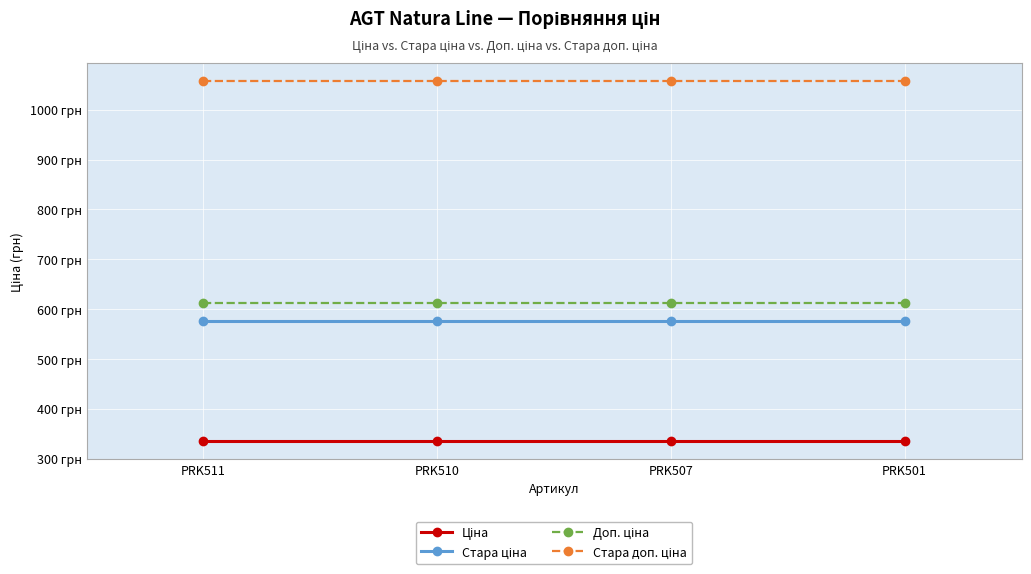

True or false: Стара ціна has a value of 576.6 at PRK510.

True